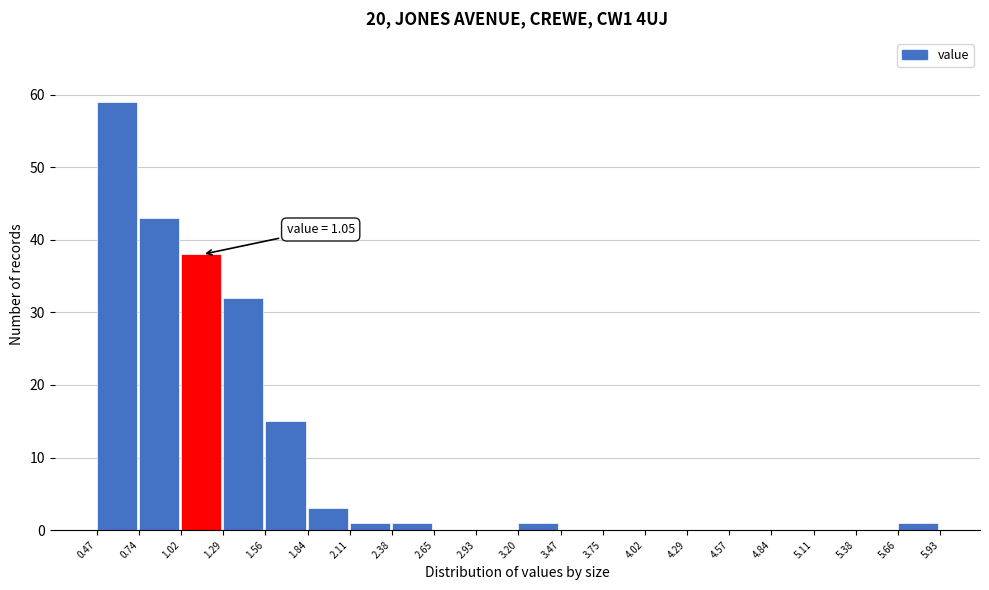

Which range on the x-axis has the tallest bar?

0.47 to 0.74